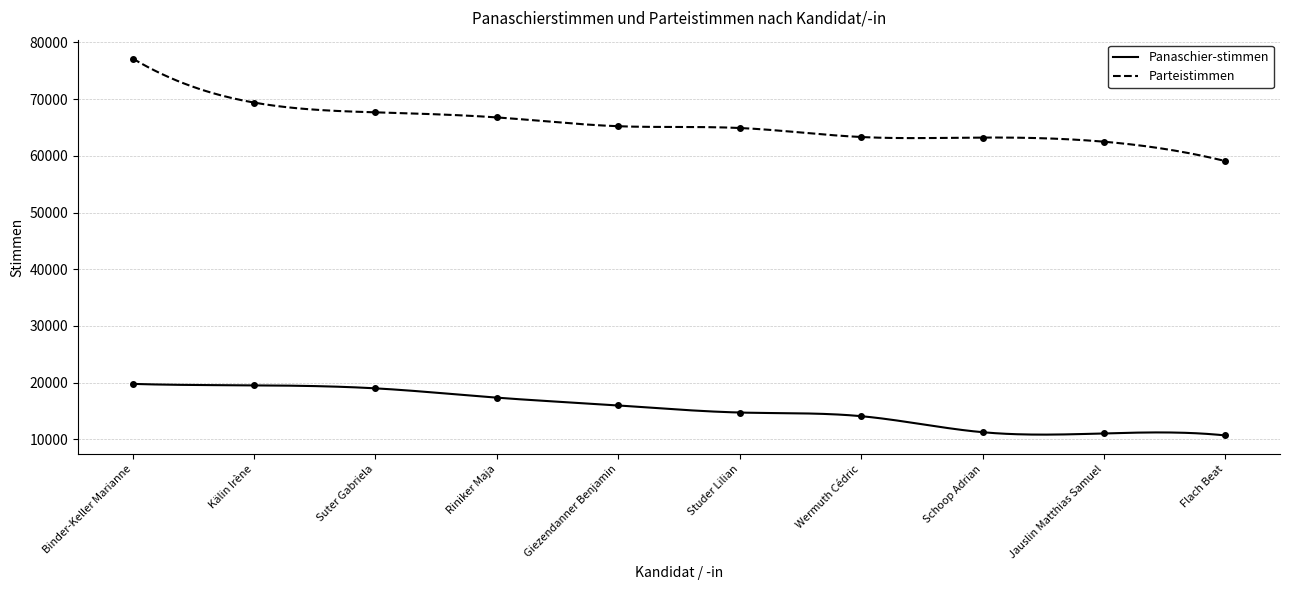

True or false: Parteistimmen and Panaschier­stimmen cross at least once.

False